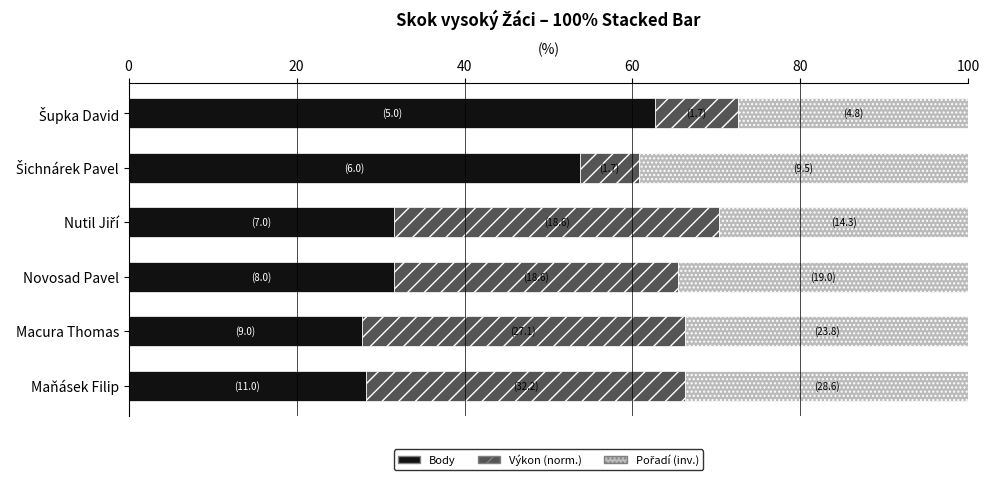

What is the total value across all series at Novosad Pavel?

100.0